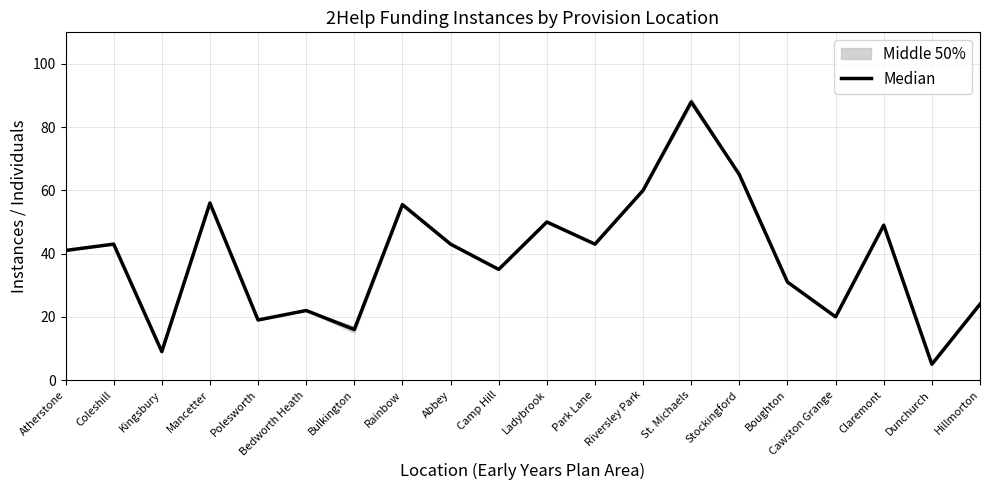

What is the ratio of the value at Atherstone to the value at Boughton?

1.3